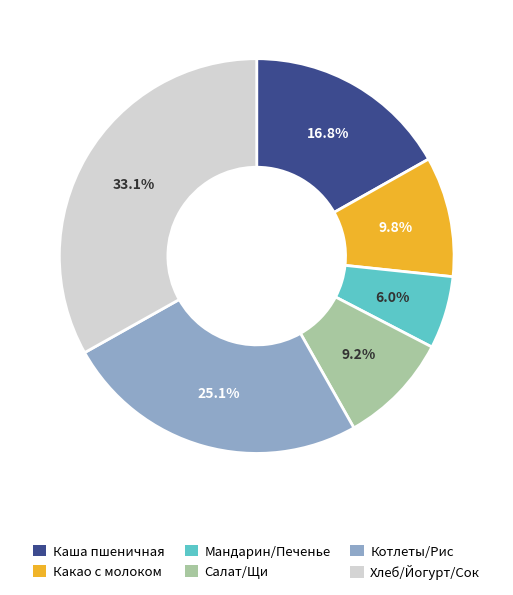

Combined, what portion of the pie is Хлеб/Йогурт/Сок and Мандарин/Печенье?

39.1%